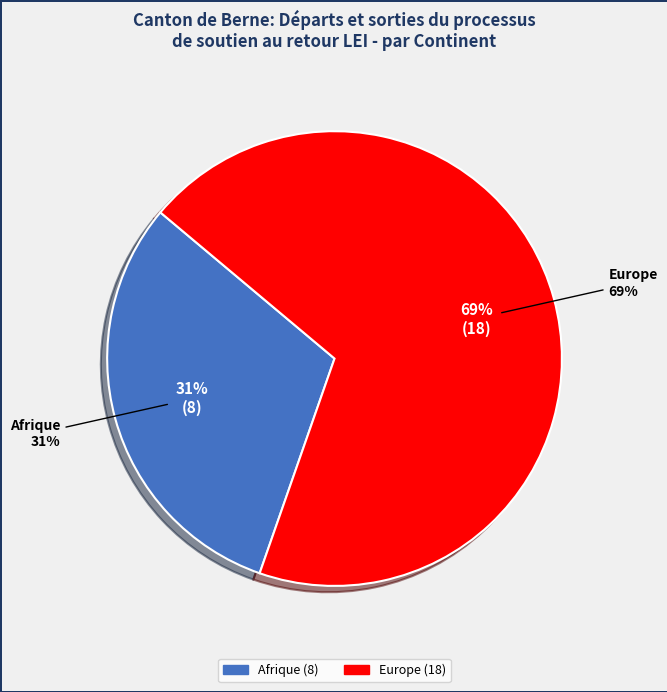

True or false: Afrique accounts for 31% of the total.

True